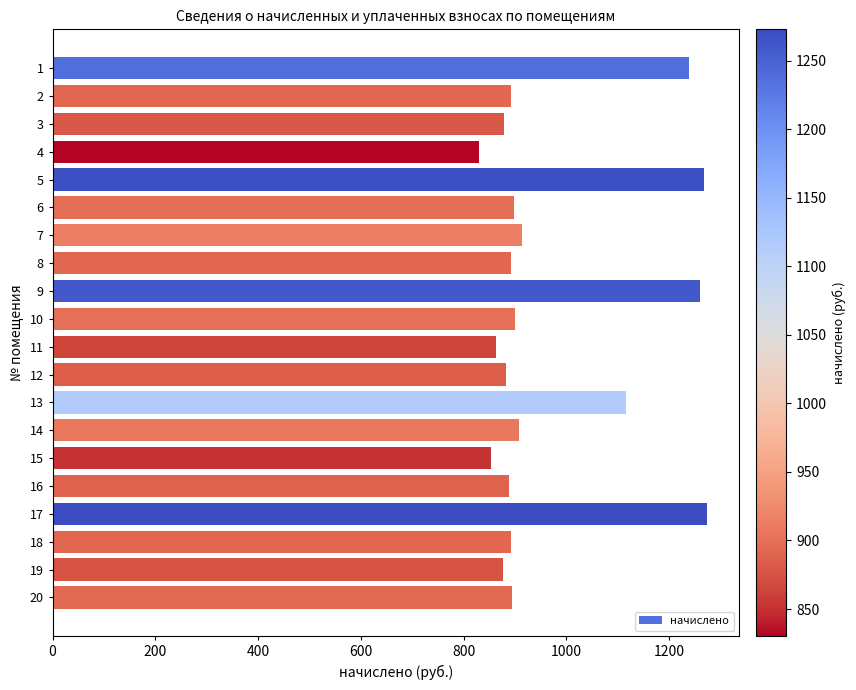

Is it true that the value at 12 is 883.0?

True